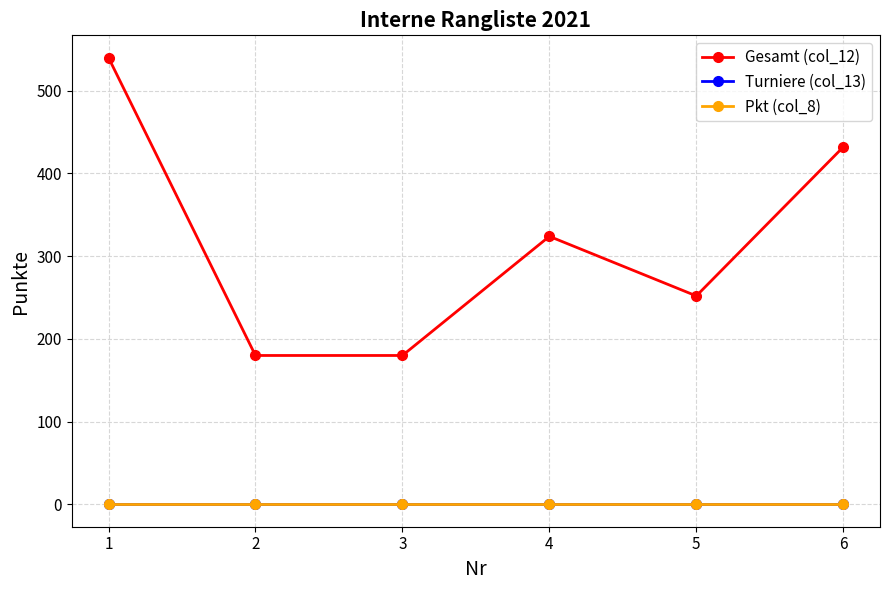

How many lines are shown in the chart?

3